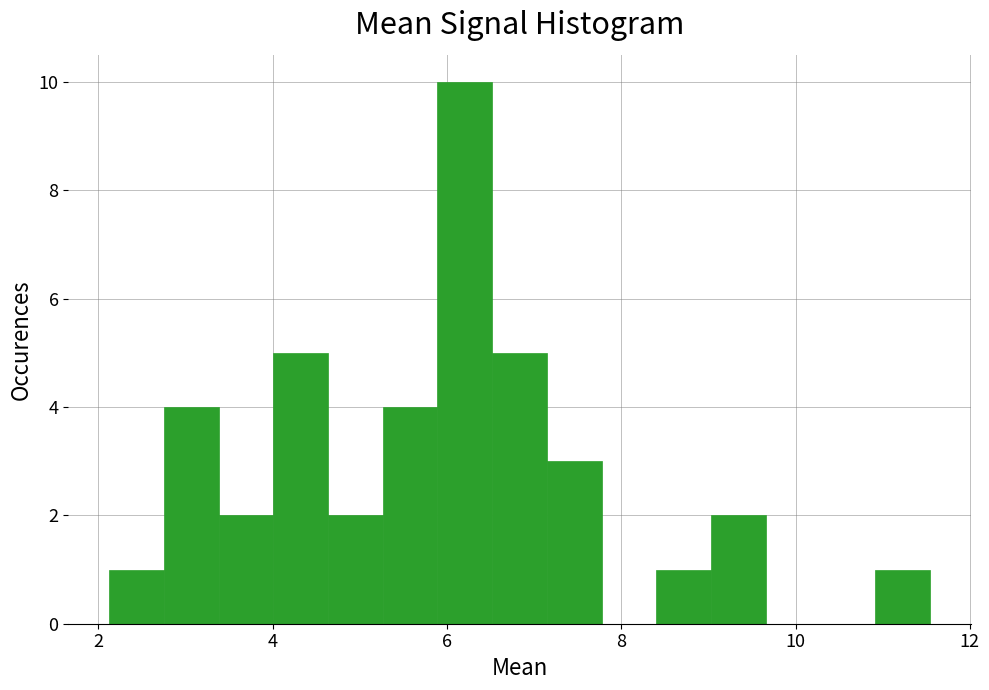

Read against the x-axis, roughly where is the centre of the tallest bar?

6.2